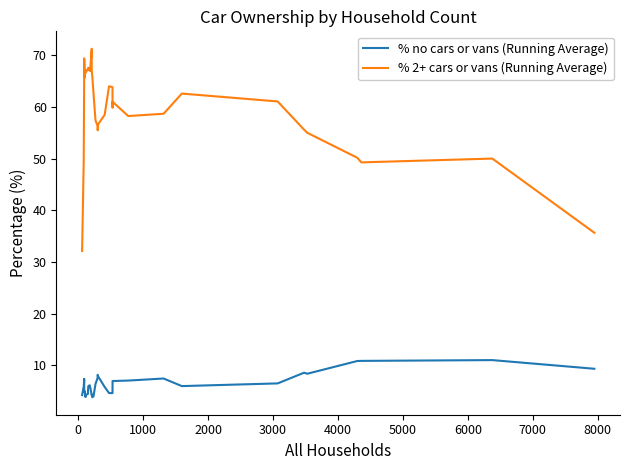

Reading left to right, extract all data points from this chart.

% no cars or vans (Running Average): 4.2	5.9	7.3	7.4	5.2	4.8	5.0	3.9	4.3	4.5	5.3	6.0	6.2	5.9	4.3	4.3	3.8	4.0	6.4	7.6	8.2	7.9	5.8	4.6	4.6	6.8	7.0	7.1	7.5	6.0	6.5	8.6	8.4	10.8	10.9	11.0	9.3
% 2+ cars or vans (Running Average): 32.1	49.7	66.6	66.7	69.4	68.1	65.7	67.1	66.6	67.3	67.2	67.6	67.1	66.9	71.3	67.1	65.8	62.6	57.4	56.3	55.5	56.6	58.5	64.0	63.8	59.8	61.0	58.2	58.7	62.6	61.1	55.6	55.0	50.2	49.3	50.0	35.7